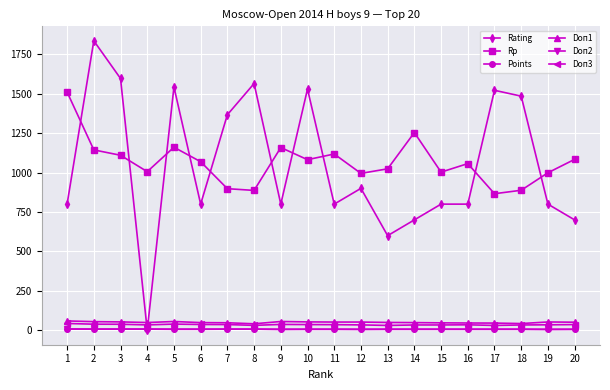

How many Points values are between 6 and 7?

16